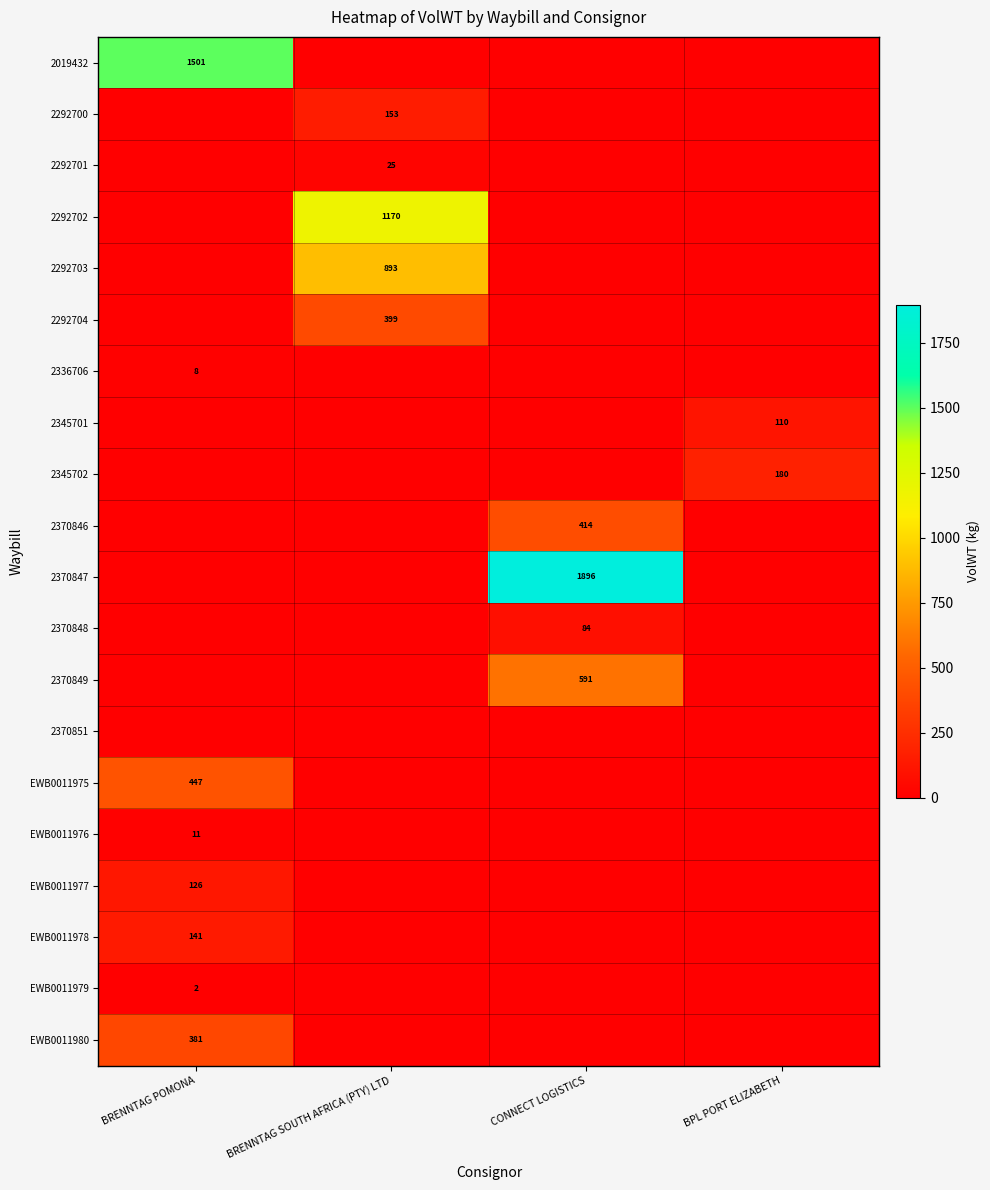

Is it true that 2336706 equals 8 at BRENNTAG POMONA?

True